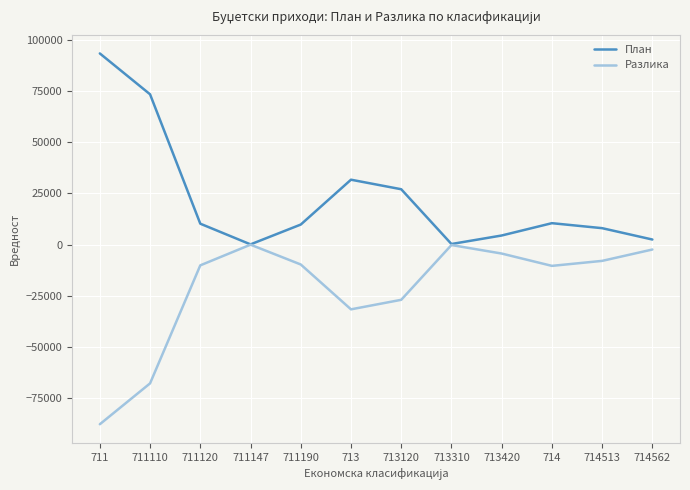

The Разлика series shows -67804 at 711110. True or false?

True